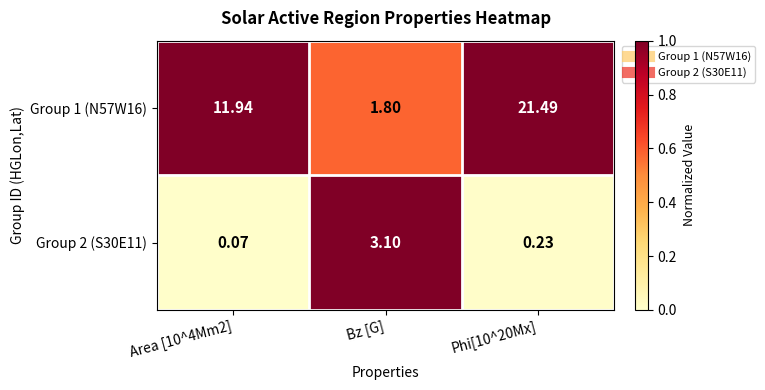

Is the value of Group 1 (N57W16) at Bz [G] greater than the value of Group 2 (S30E11) at Phi[10^20Mx]?

Yes